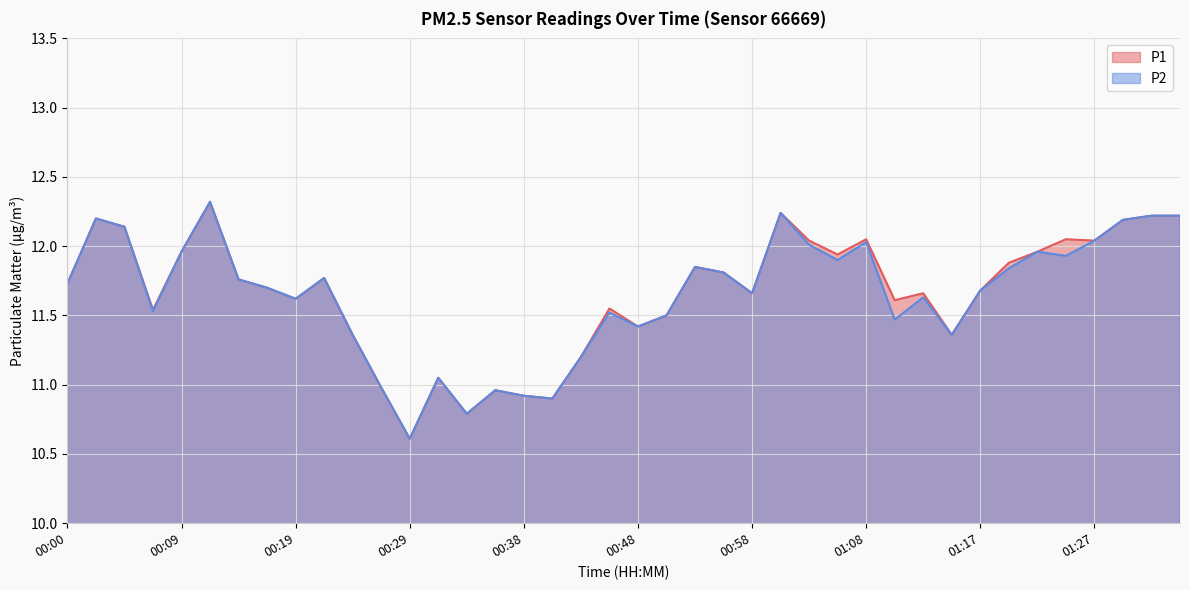

What is the difference between the maximum and minimum values in the P2 series?

1.7